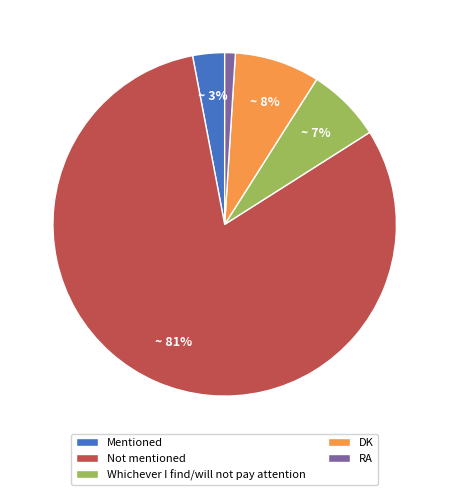

Rank the categories by value from lowest to highest.

RA, Mentioned, Whichever I find/will not pay attention, DK, Not mentioned